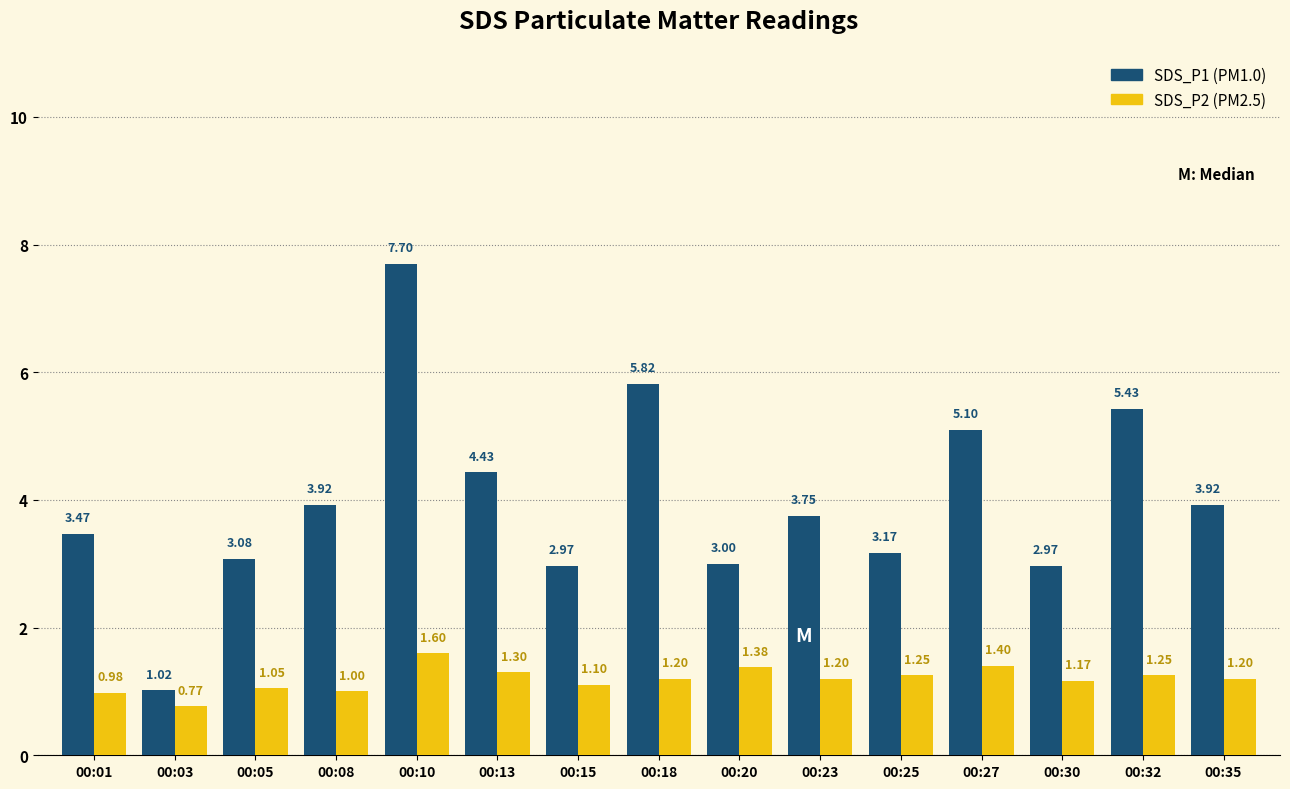

At which category is the sum across all series the highest?

00:10